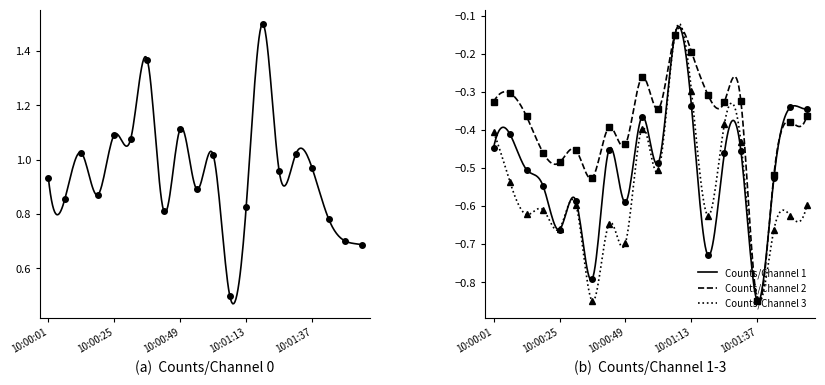

List the labels in order of Counts/Channel 0 value, smallest first.

10:01:07, 10:01:55, 10:01:49, 10:01:43, 10:00:43, 10:01:13, 10:00:07, 10:00:19, 10:00:55, 10:00:01, 10:01:25, 10:01:37, 10:01:01, 10:01:31, 10:00:13, 10:00:31, 10:00:25, 10:00:49, 10:00:37, 10:01:19